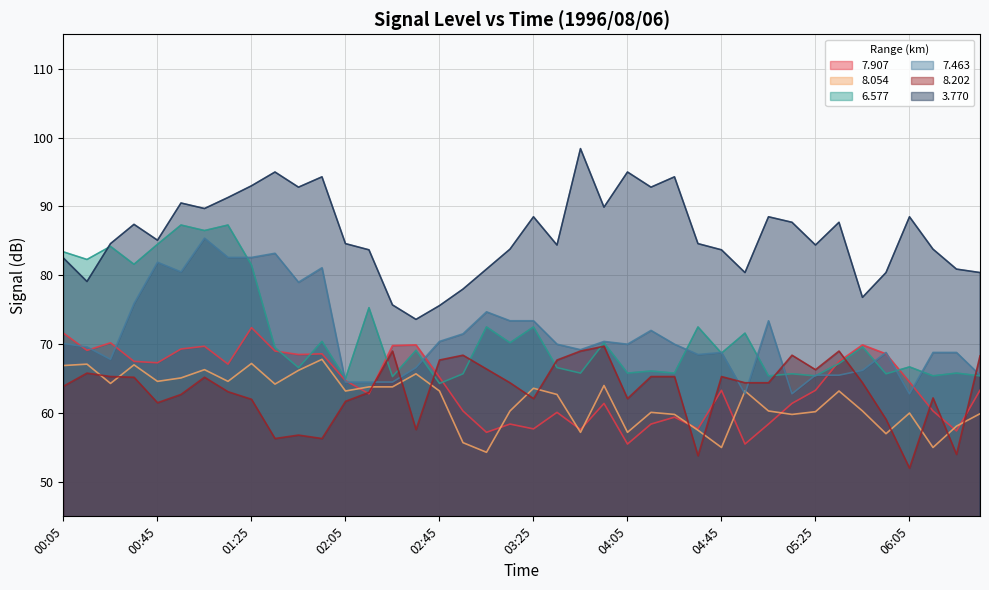

What is the sum of all 8.054 values?

2475.4